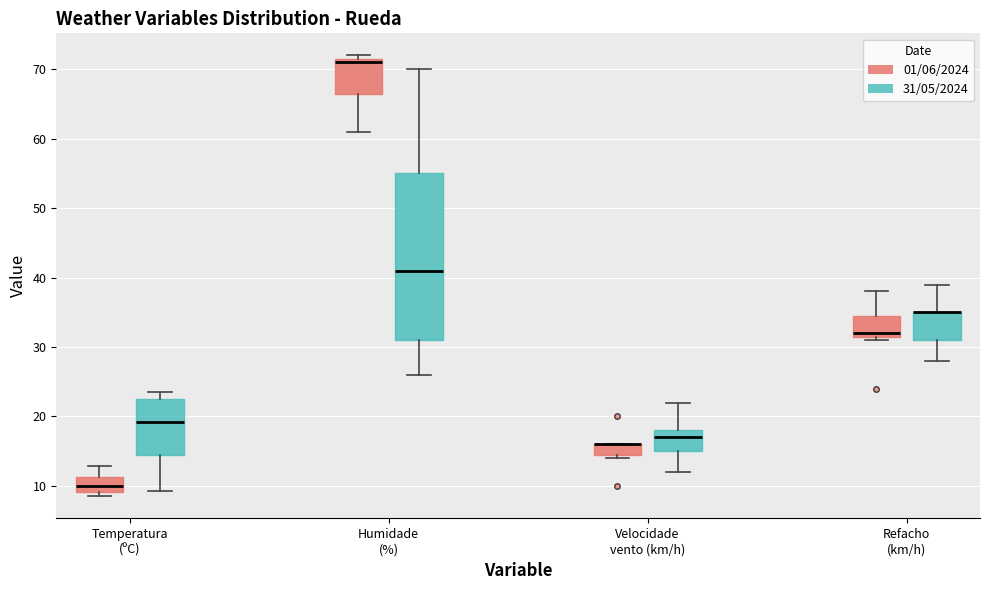

Reading left to right, transcribe this box plot: for each box, give where its median line is, the range the box spans, and where its two whiskers end, as read against the y-axis. The values are not printed on the chart, so give them approximately, as read against the axis.

Temperatura (ºC) (01/06/2024): median 10, box 9 to 11, whiskers 9 (just below the box's lower edge) to 13
Temperatura (ºC) (31/05/2024): median 19, box 15 to 23, whiskers 9 to 24
Humidade (%) (01/06/2024): median 71, box 67 to 72, whiskers 61 to 72 (just above the box's upper edge)
Humidade (%) (31/05/2024): median 41, box 31 to 55, whiskers 26 to 70
Velocidade vento (km/h) (01/06/2024): median 16 (drawn on the box's upper edge), box 15 to 16, whiskers 14 to 16
Velocidade vento (km/h) (31/05/2024): median 17, box 15 to 18, whiskers 12 to 22
Refacho (km/h) (01/06/2024): median 32 (just above the box's lower edge), box 32 to 35, whiskers 31 to 38
Refacho (km/h) (31/05/2024): median 35 (drawn on the box's upper edge), box 31 to 35, whiskers 28 to 39